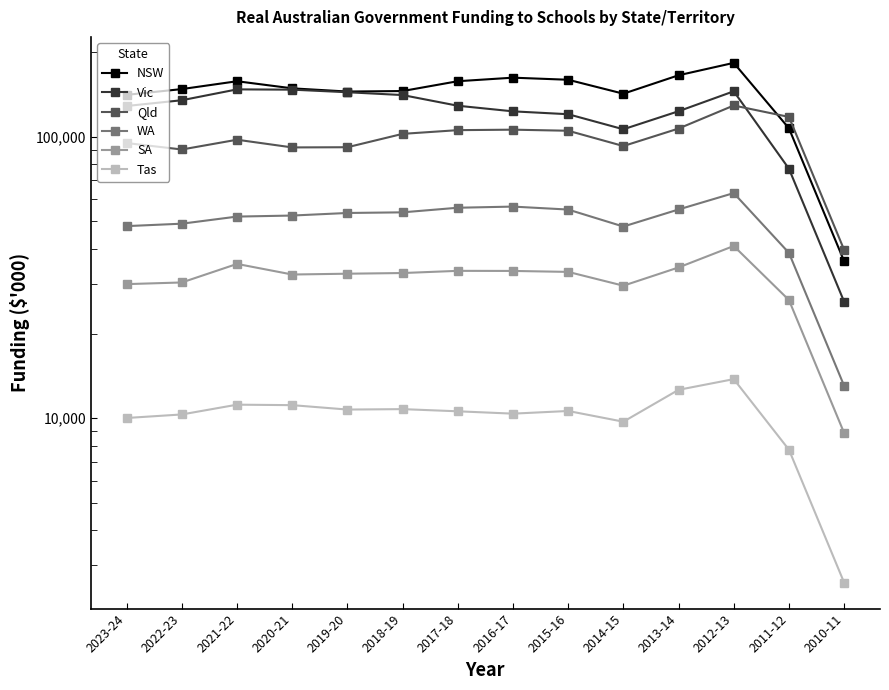

Reading left to right, what are all the values shown in this chart?

NSW: 140822	147612	157386	148508	144662	145270	157420	162050	159305	142135	165264	182891	107121	36114
Vic: 128546	134745	147255	146924	143847	140567	128814	123039	120184	106259	123152	144973	76957	25945
Qld: 94940	90064	97559	91607	91749	102353	105502	105916	104991	92640	106897	129069	117563	39634
WA: 48133	49098	52034	52476	53593	53870	55937	56464	55112	47965	55147	63063	38672	13038
SA: 29953	30361	35332	32399	32615	32795	33386	33361	33103	29567	34326	40917	26297	8866
Tas: 10023	10317	11176	11132	10738	10776	10586	10385	10613	9723	12620	13772	7734	2608